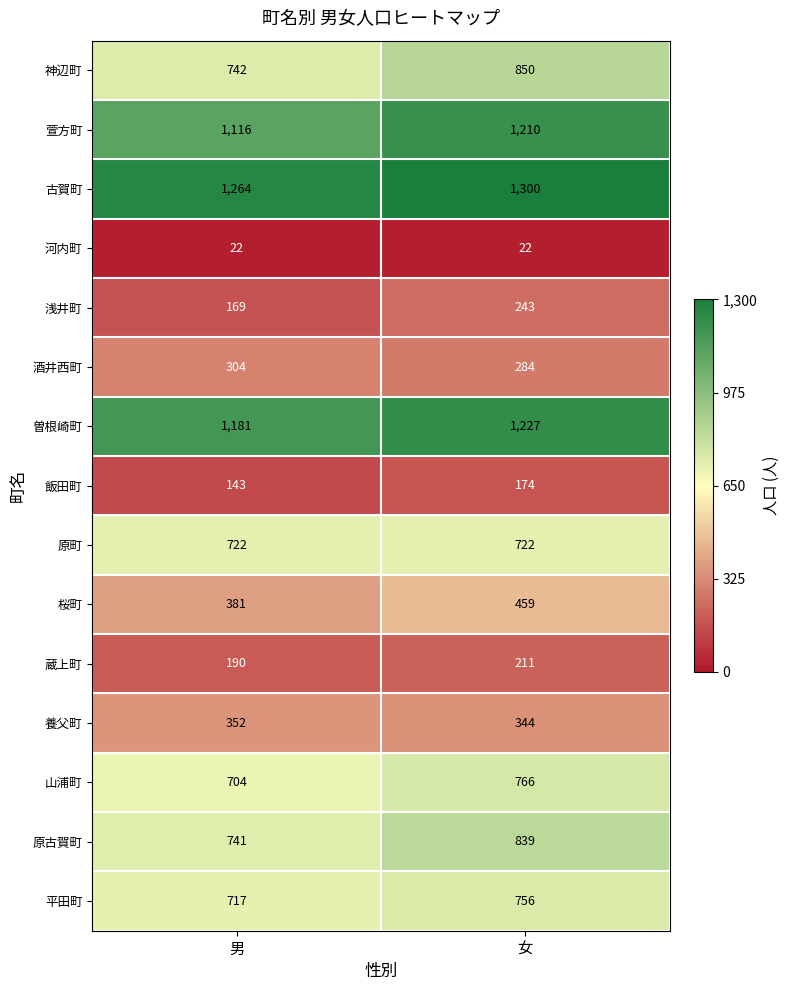

The 神辺町 series shows 850 at 女. True or false?

True